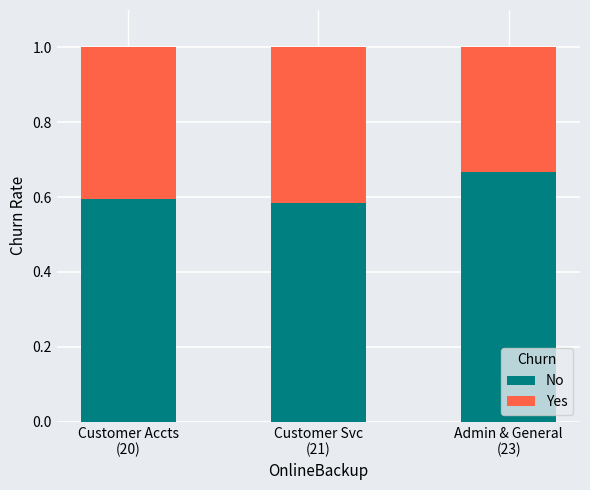

Count the No values in the range 0 to 1.

3